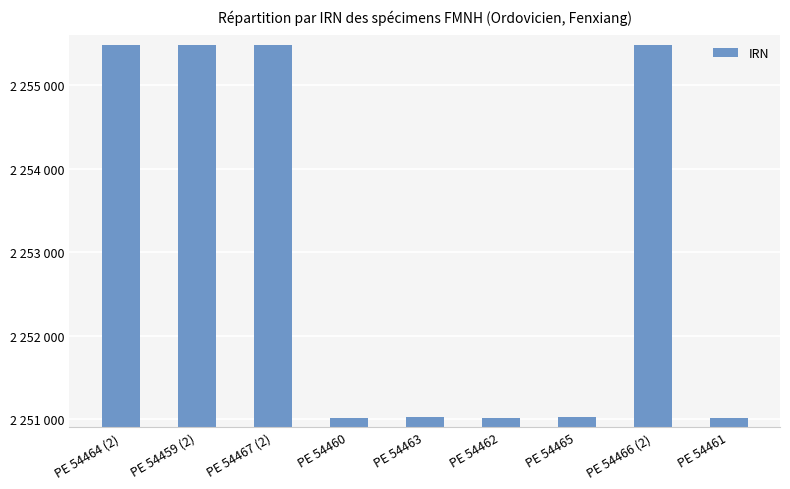

What is the label of the 9th bar from the left?

PE 54461